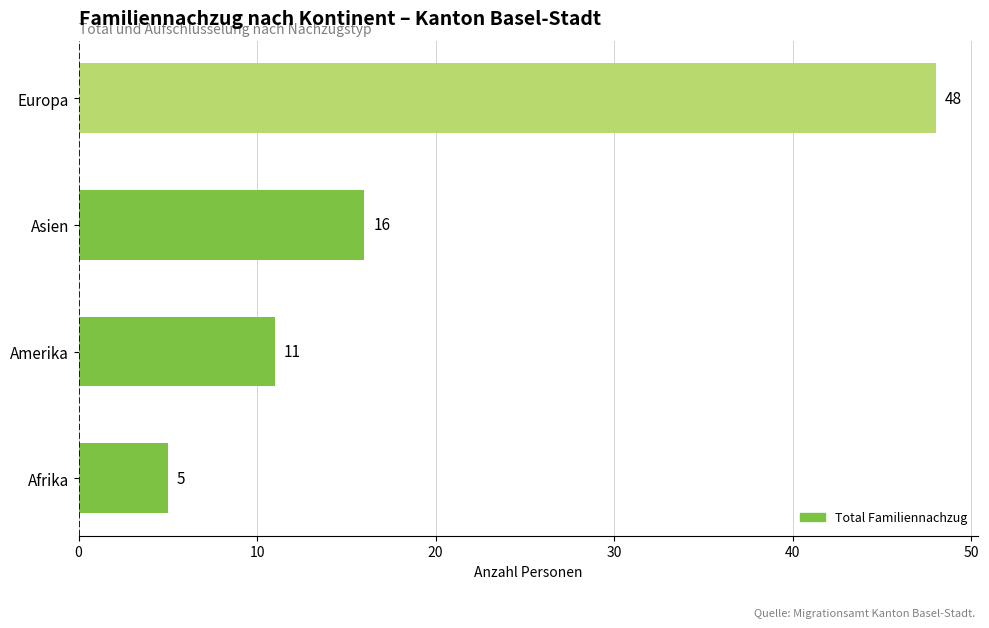

How many values are below 16?

2